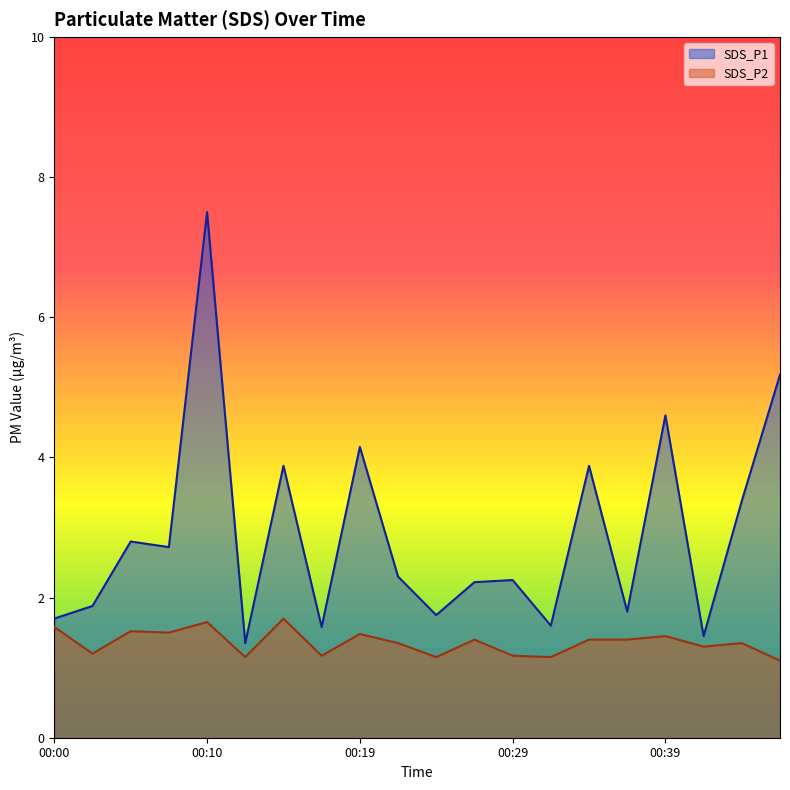

What value does the SDS_P1 series have at 00:12?

1.4